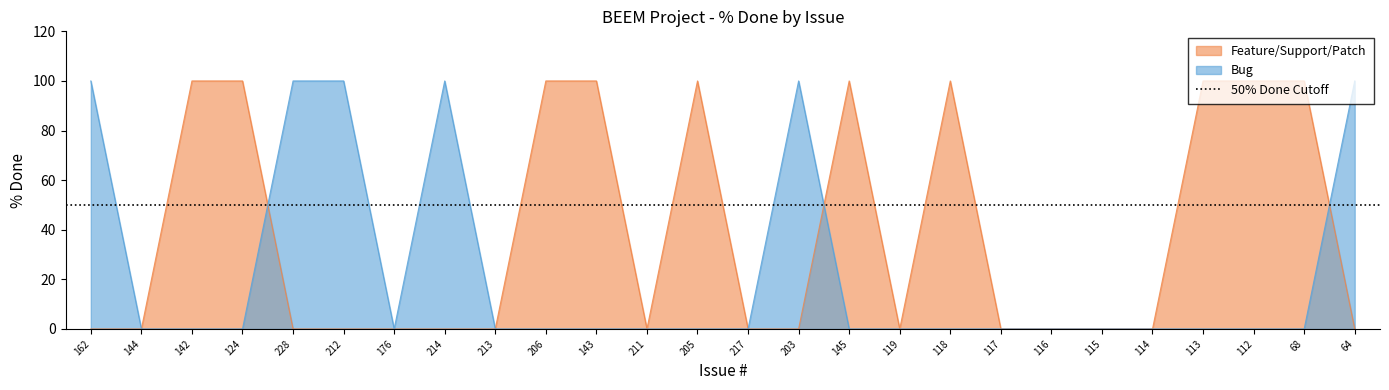

Rank the categories by value from lowest to highest.

144, 176, 213, 211, 217, 119, 117, 116, 115, 114, 162, 142, 124, 228, 212, 214, 206, 143, 205, 203, 145, 118, 113, 112, 68, 64